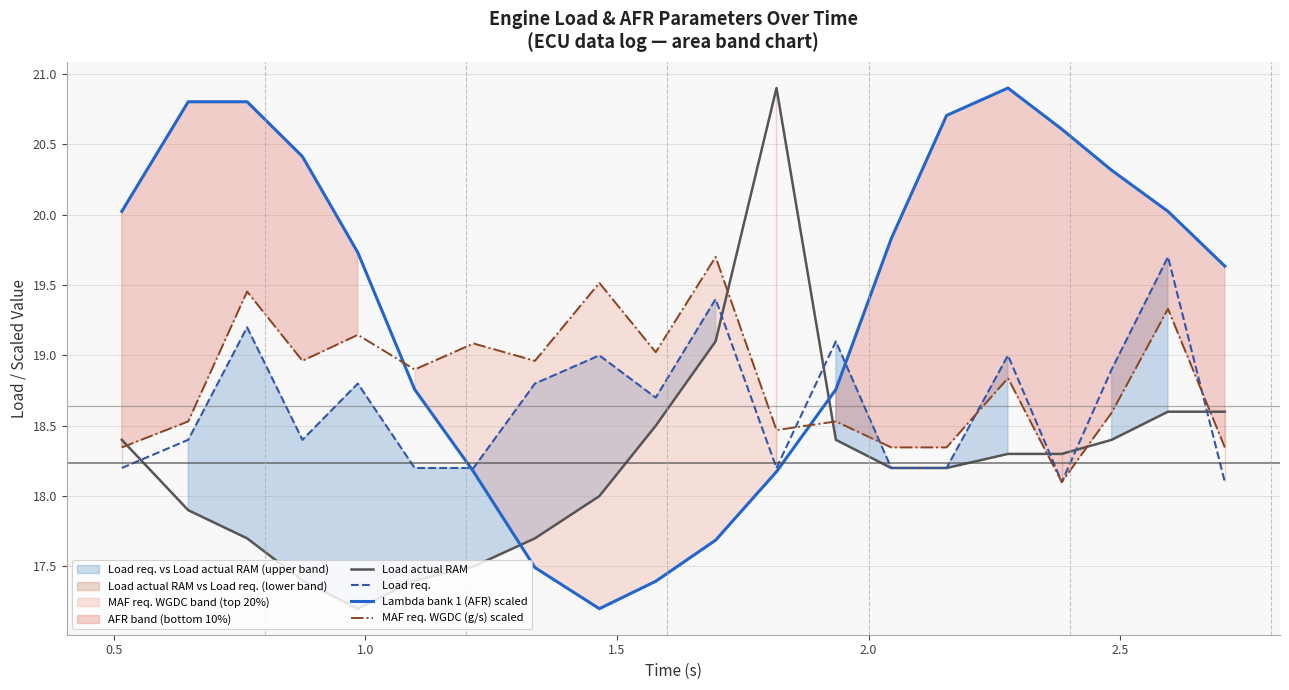

Which series ends up on top after the final intersection of Lambda bank 1 (AFR) scaled and Load actual RAM?

Lambda bank 1 (AFR) scaled